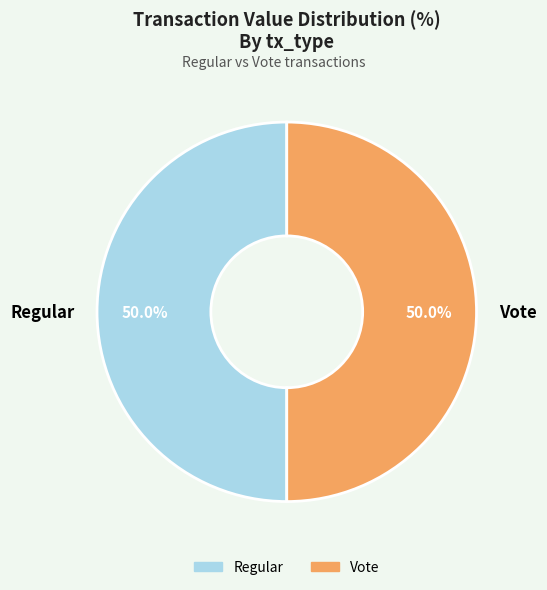

What is the ratio of the value at Regular to the value at Vote?

1.0